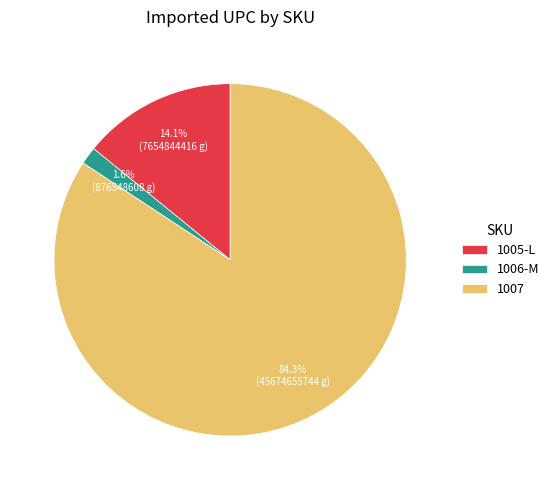

What is the smallest slice in the pie chart?

1006-M